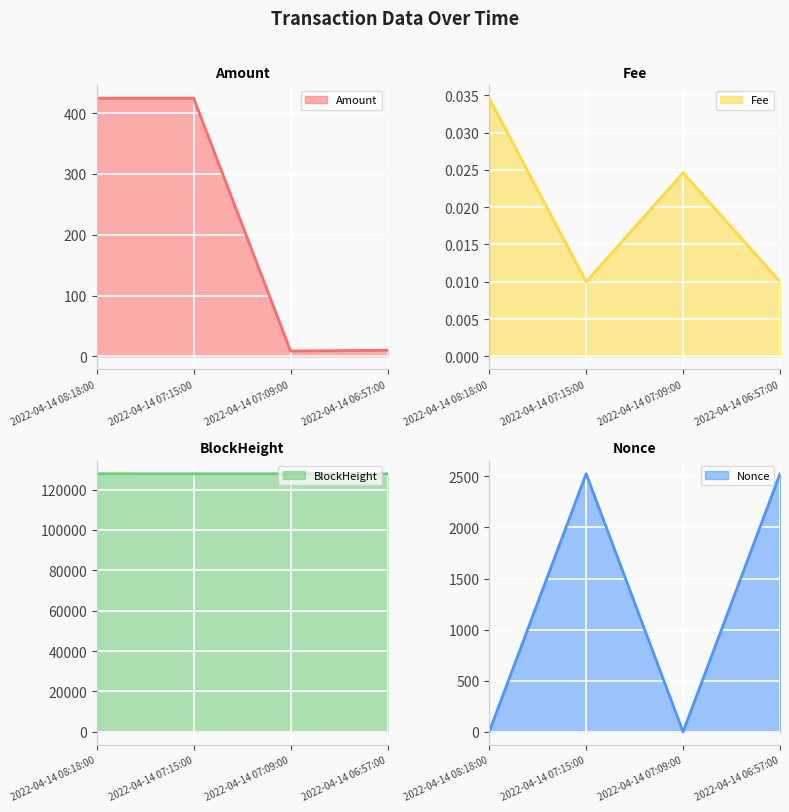

Which series has the largest total across all categories?

BlockHeight line